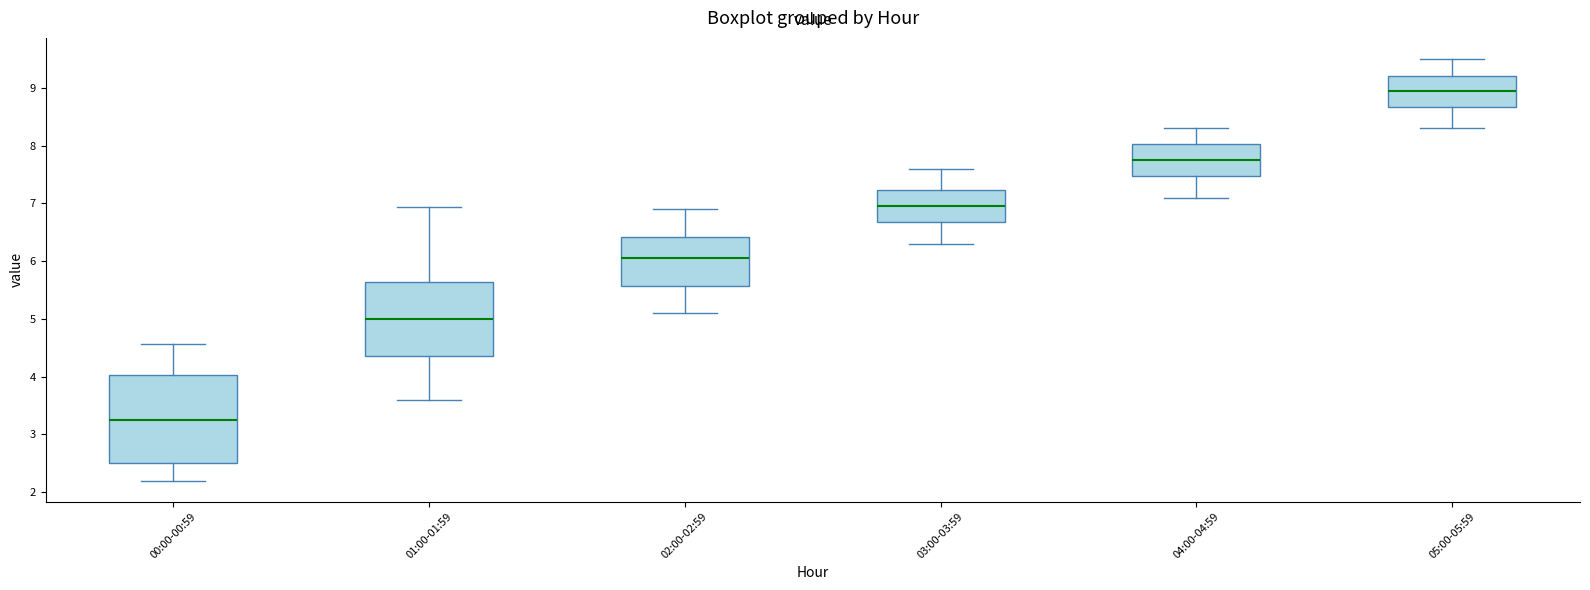

Which box has the highest median line?

05:00-05:59